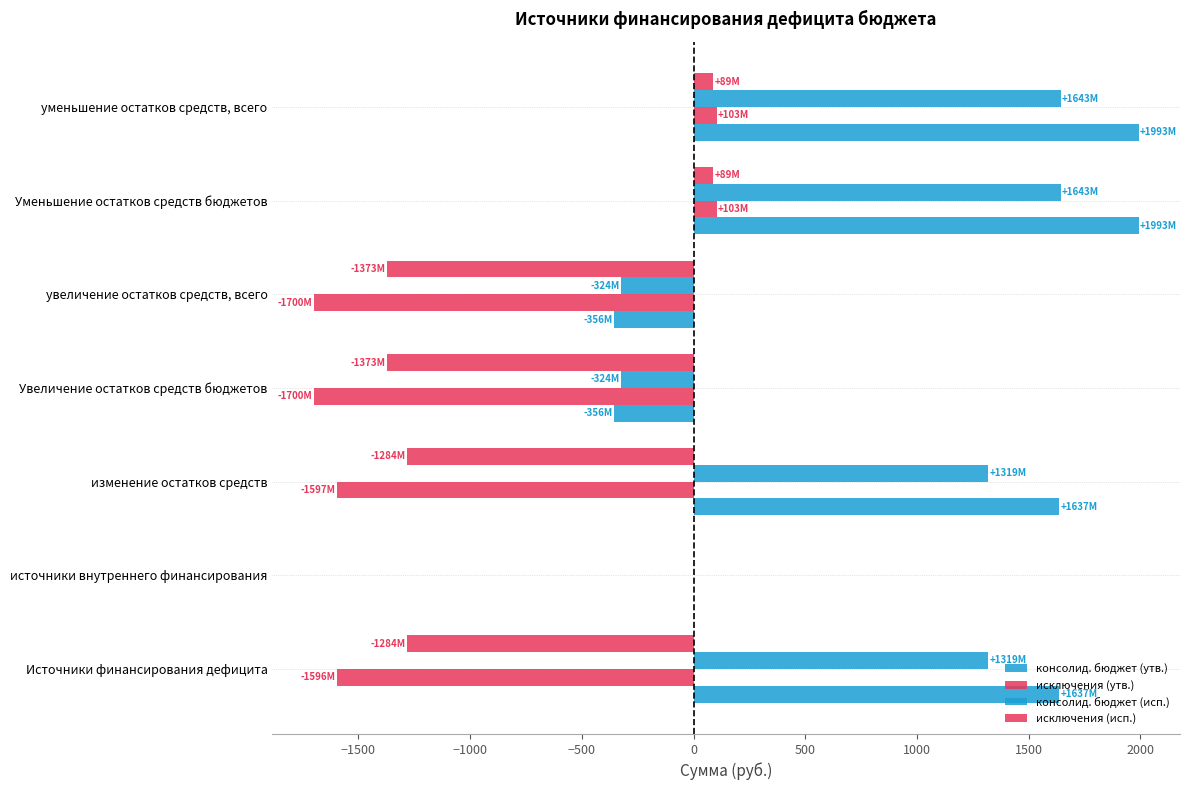

How many data points in исключения (утв.) are above -1596?

3